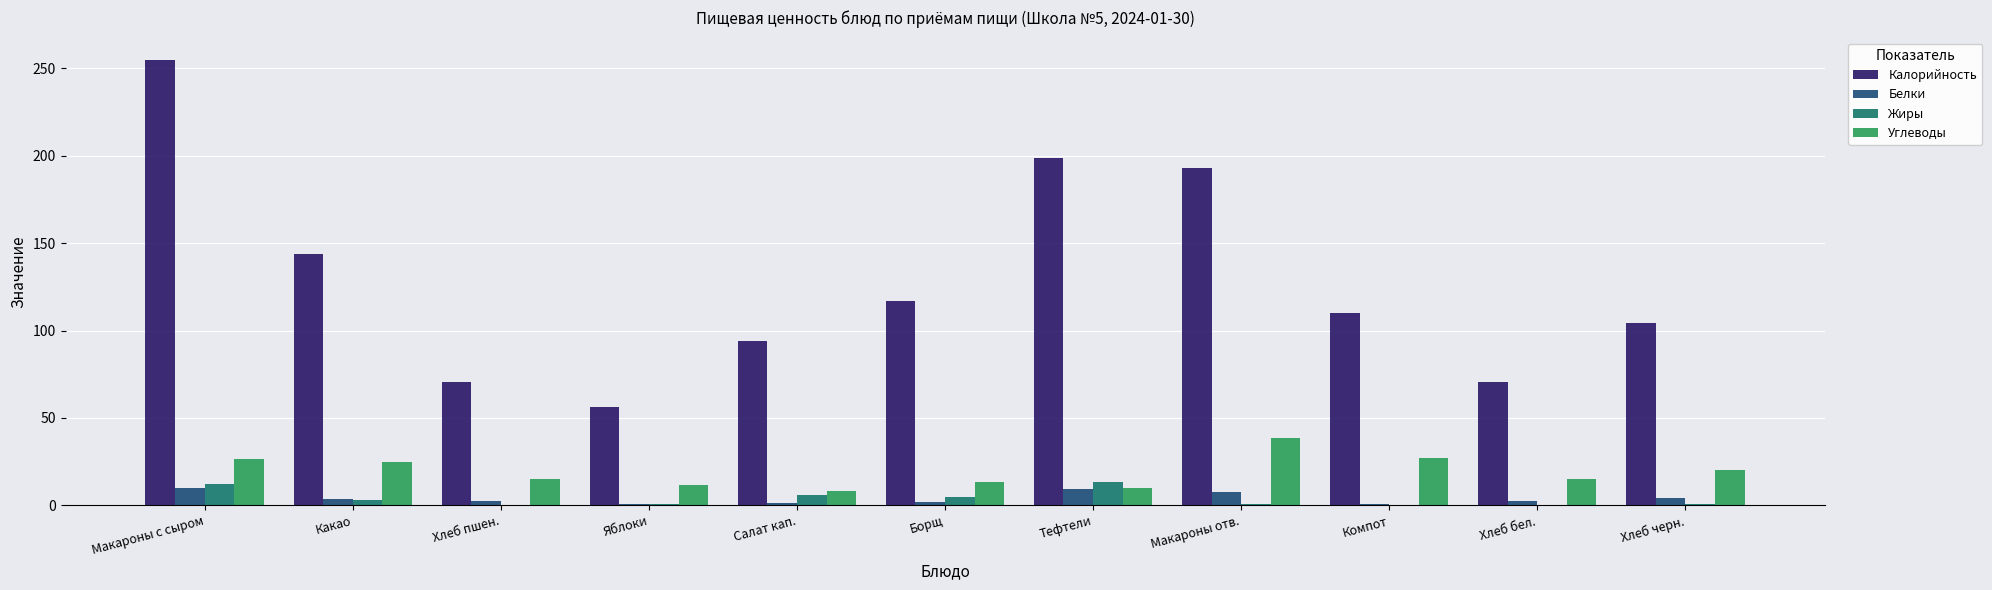

At which label does Углеводы reach its peak?

Макароны отв.